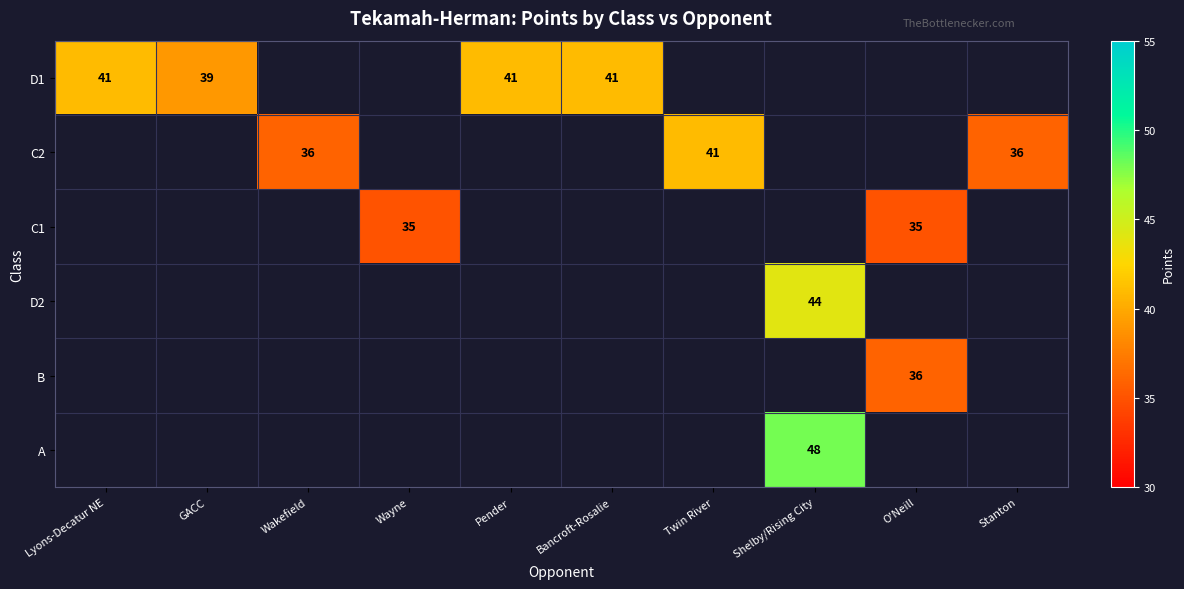

Which category has the lowest value across all series?

Wayne